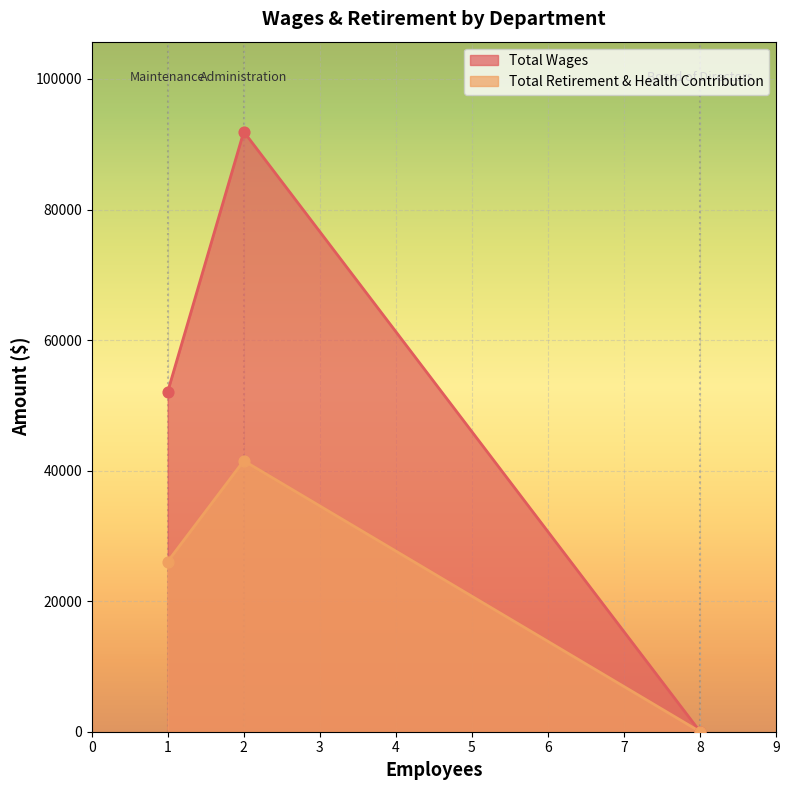

At how many categories does at least one series exceed 79274?

1